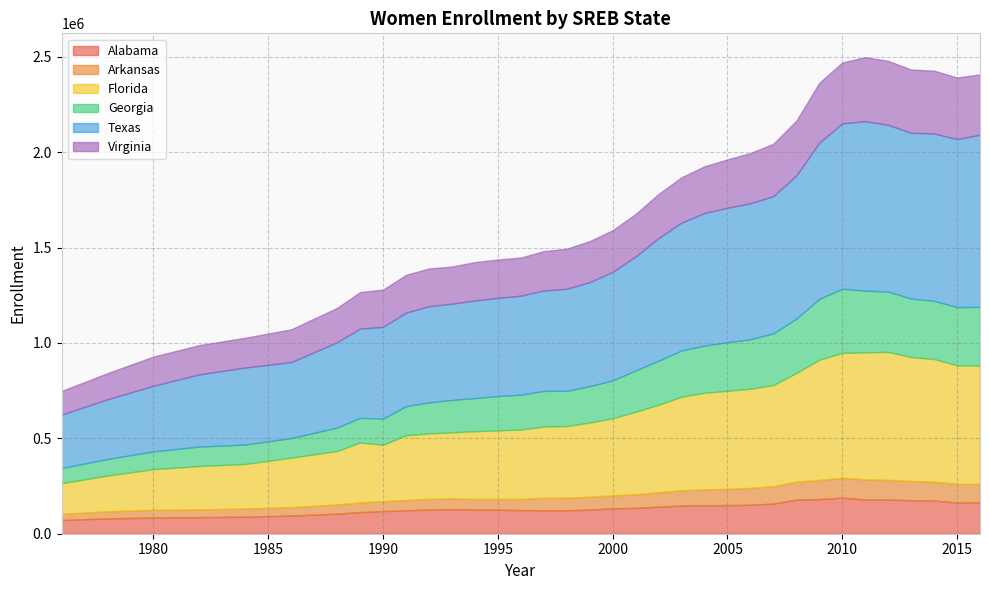

The value of Florida at 1986 is 259184. True or false?

True